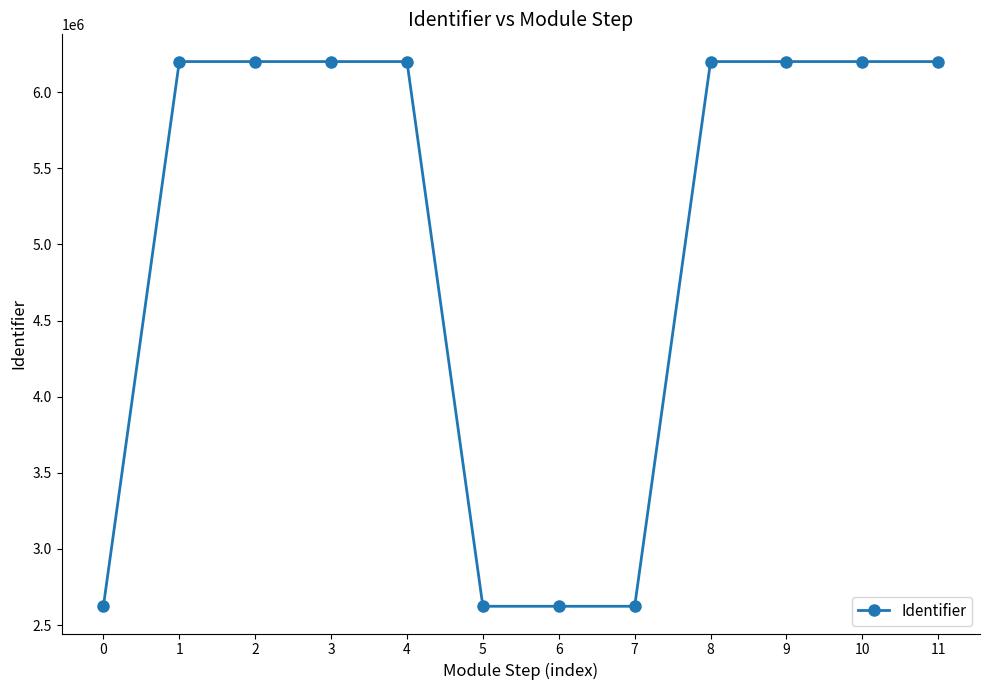

The value at 8 is 6200840. True or false?

True